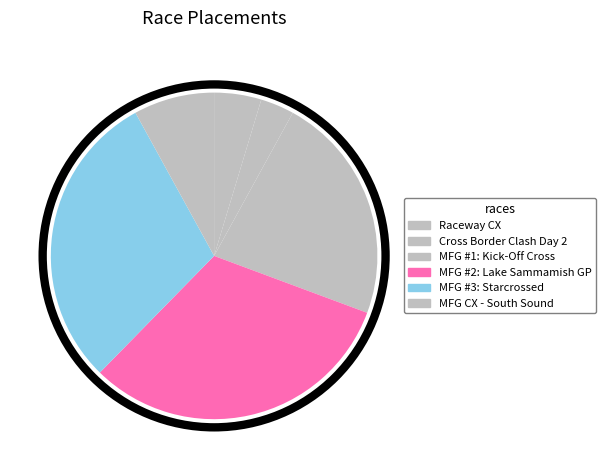

Count the number of slices in the pie.

6